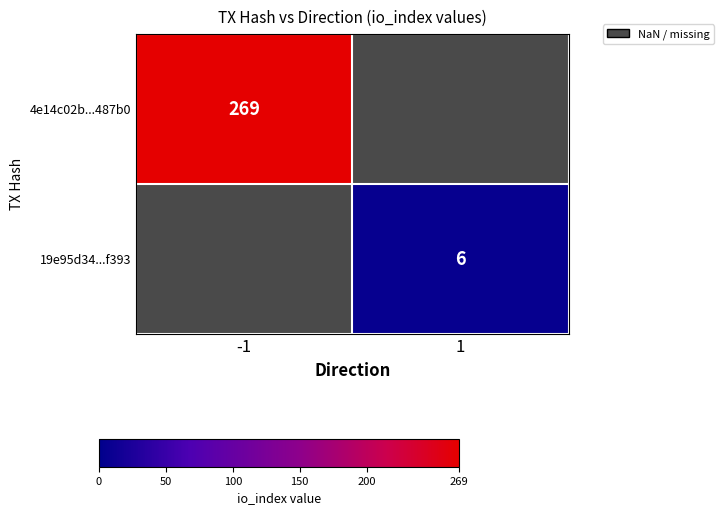

True or false: 4e14c02b...487b0 has a value of 269 at -1.

True